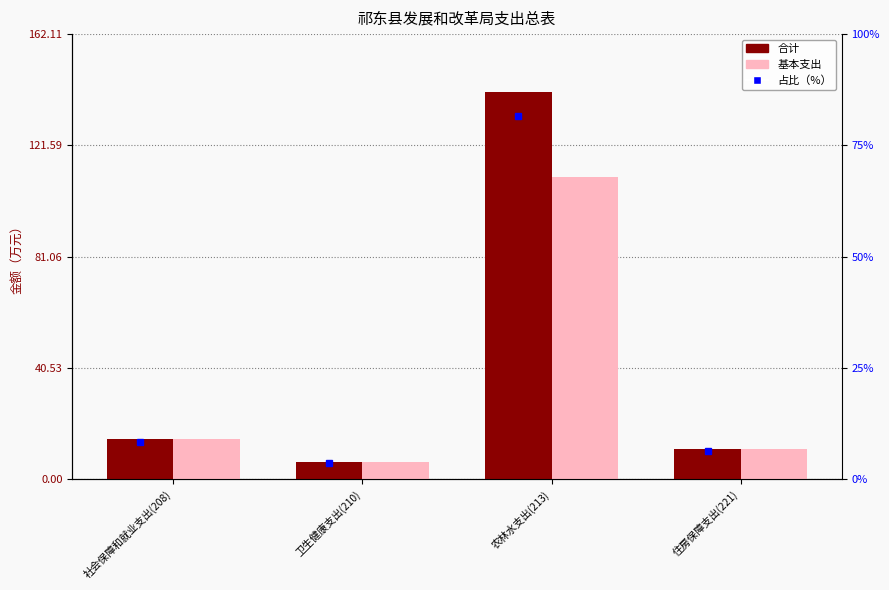

Reading left to right, transcribe all the data shown in this chart.

合计: 14.5	6.1	141.0	10.9
基本支出: 14.5	6.1	110.0	10.9